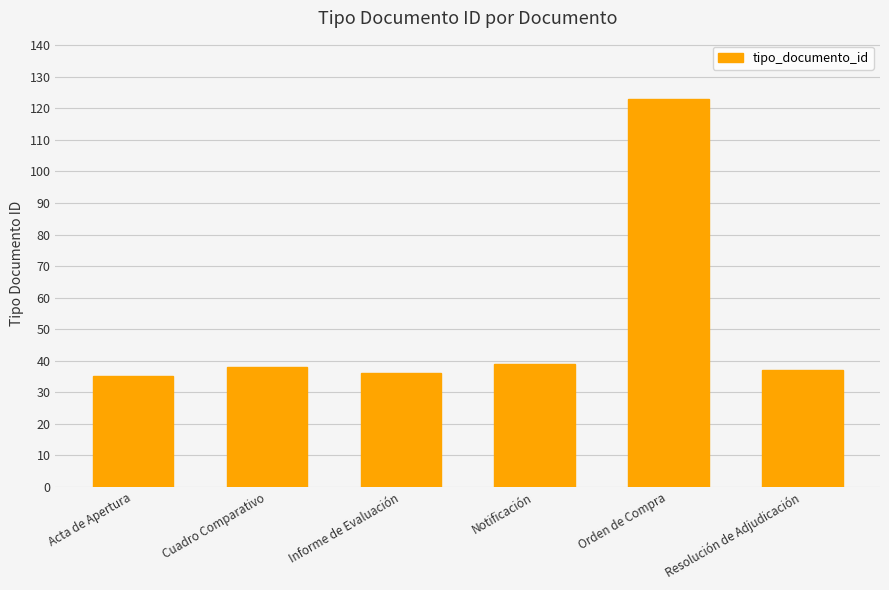

How many bars are there in total?

6